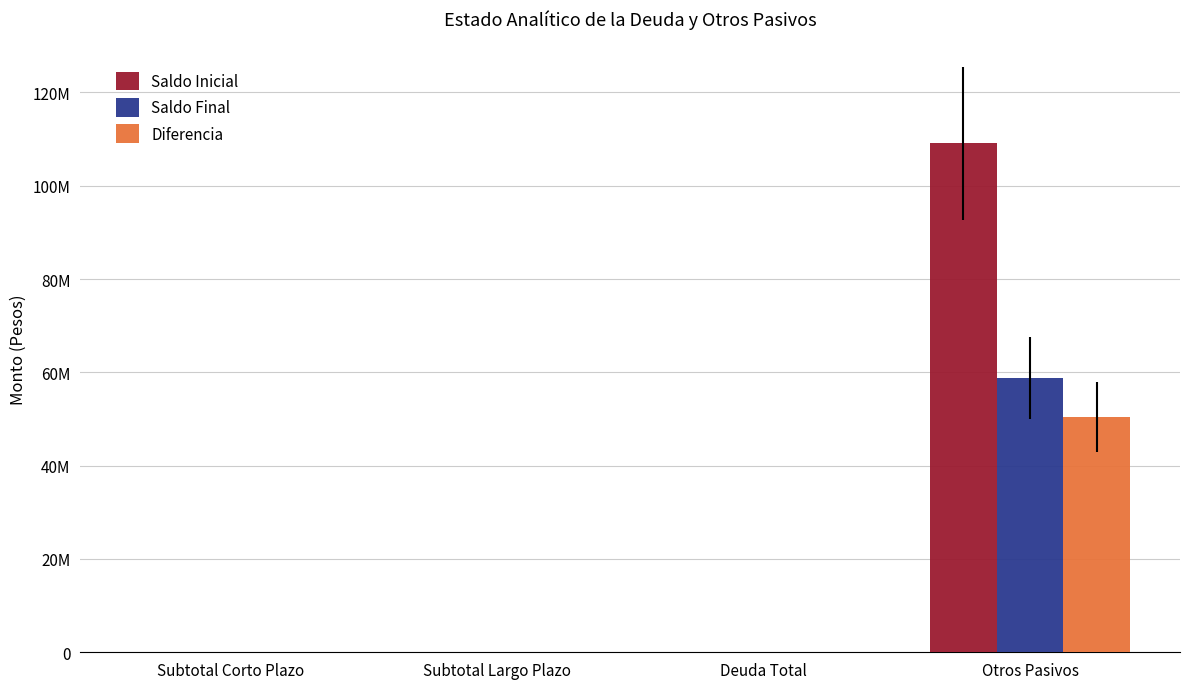

The Diferencia series shows 50375347 at Otros Pasivos. True or false?

True